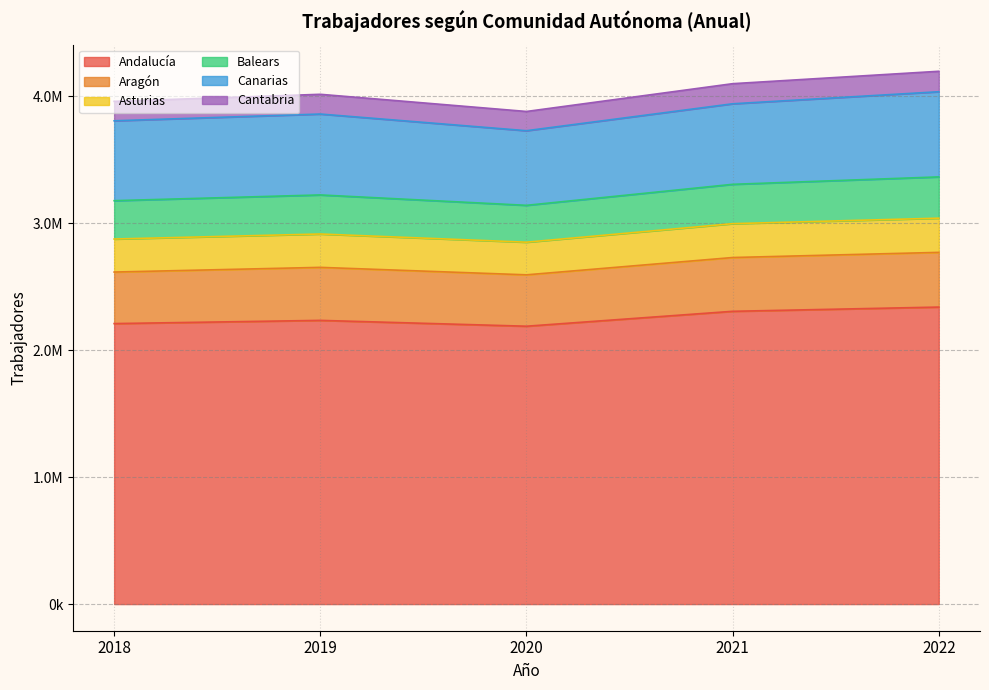

True or false: Asturias and Cantabria cross at least once.

False